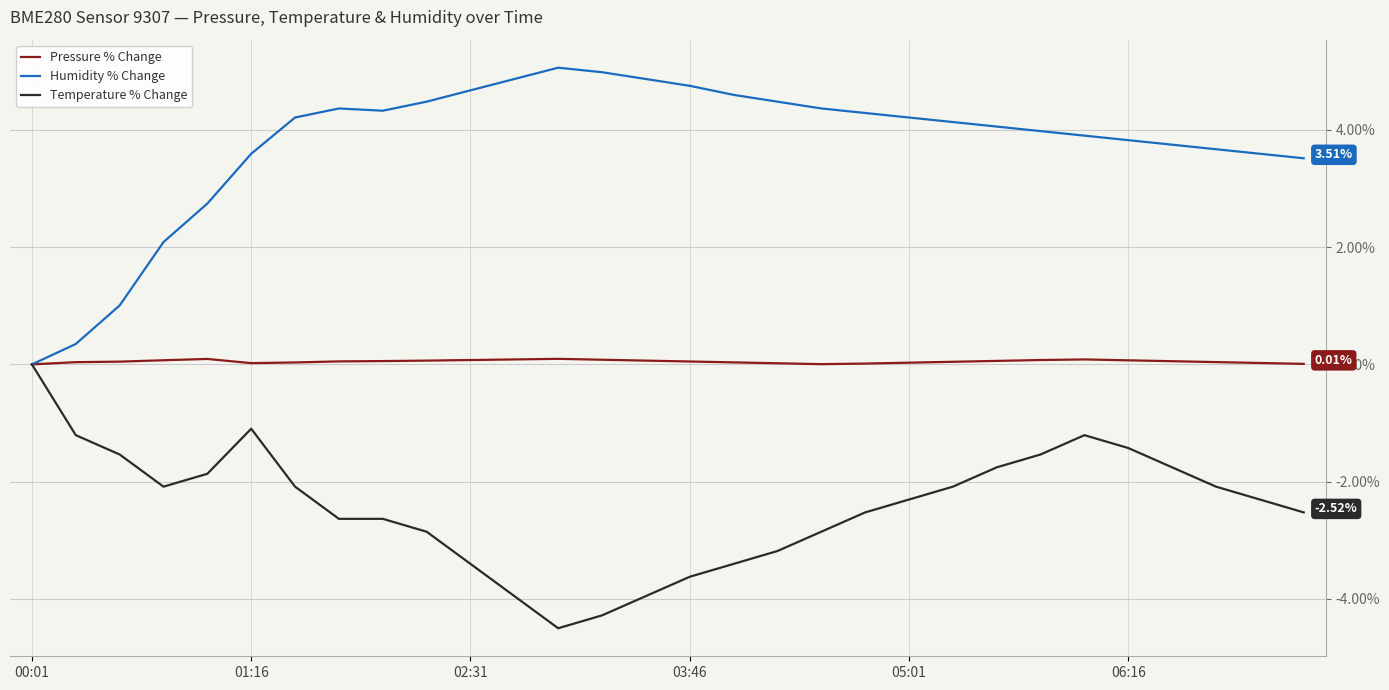

Rank the series by their average value, from highest to lowest.

Humidity % Change, Pressure % Change, Temperature % Change